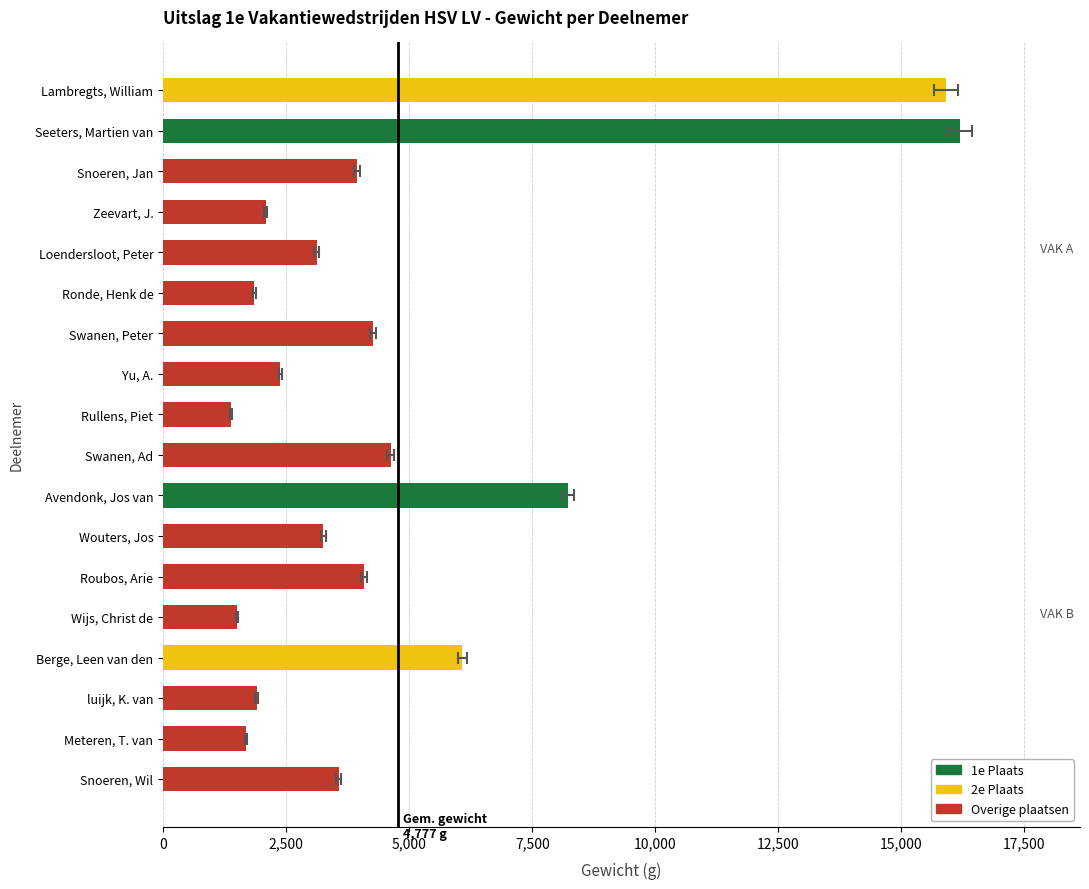

Reading left to right, transcribe all the data shown in this chart.

Lambregts, William=15910	Seeters, Martien van=16200	Snoeren, Jan=3930	Zeevart, J.=2080	Loendersloot, Peter=3120	Ronde, Henk de=1850	Swanen, Peter=4270	Yu, A.=2380	Rullens, Piet=1370	Swanen, Ad=4620	Avendonk, Jos van=8220	Wouters, Jos=3250	Roubos, Arie=4075	Wijs, Christ de=1500	Berge, Leen van den=6080	luijk, K. van=1900	Meteren, T. van=1680	Snoeren, Wil=3565